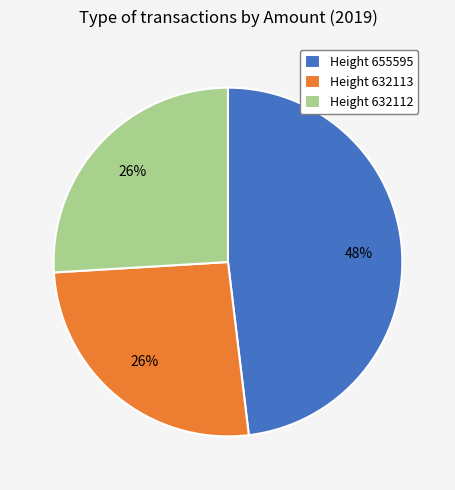

Count the number of slices in the pie.

3